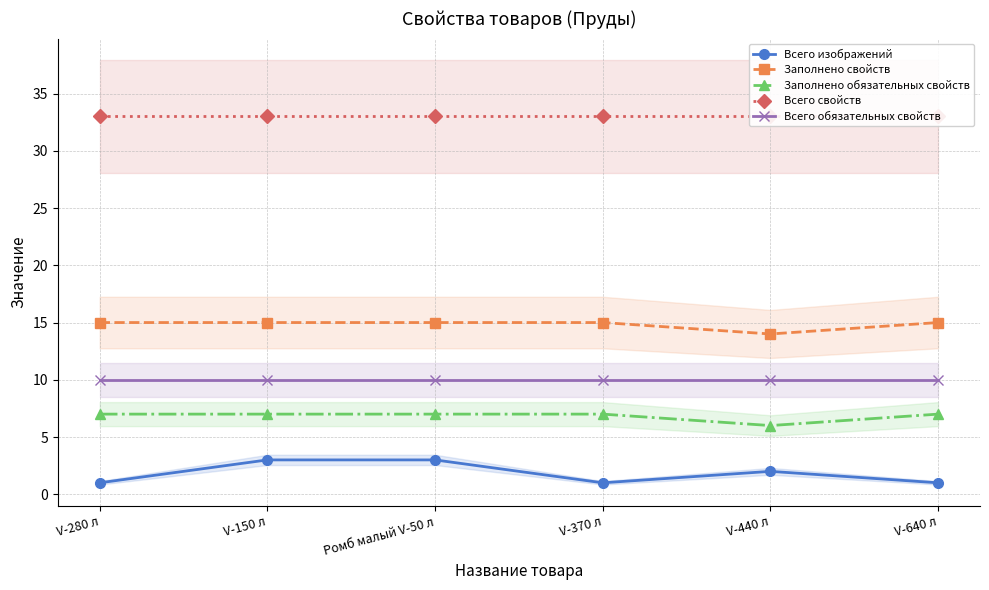

Between V-150 л and Ромб малый V-50 л, which series saw the biggest shift?

Всего изображений